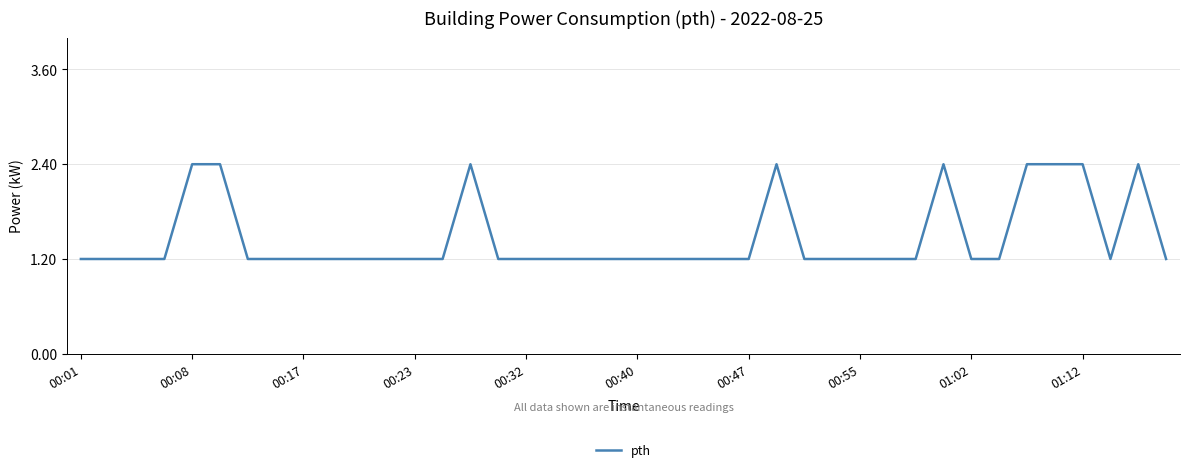

What is the maximum value shown in the chart?

2.4